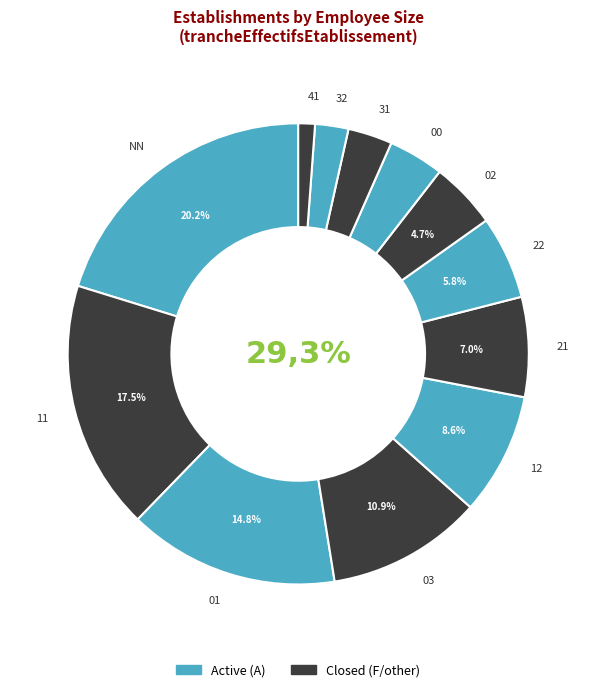

Does 41 account for over 50% of the chart?

No